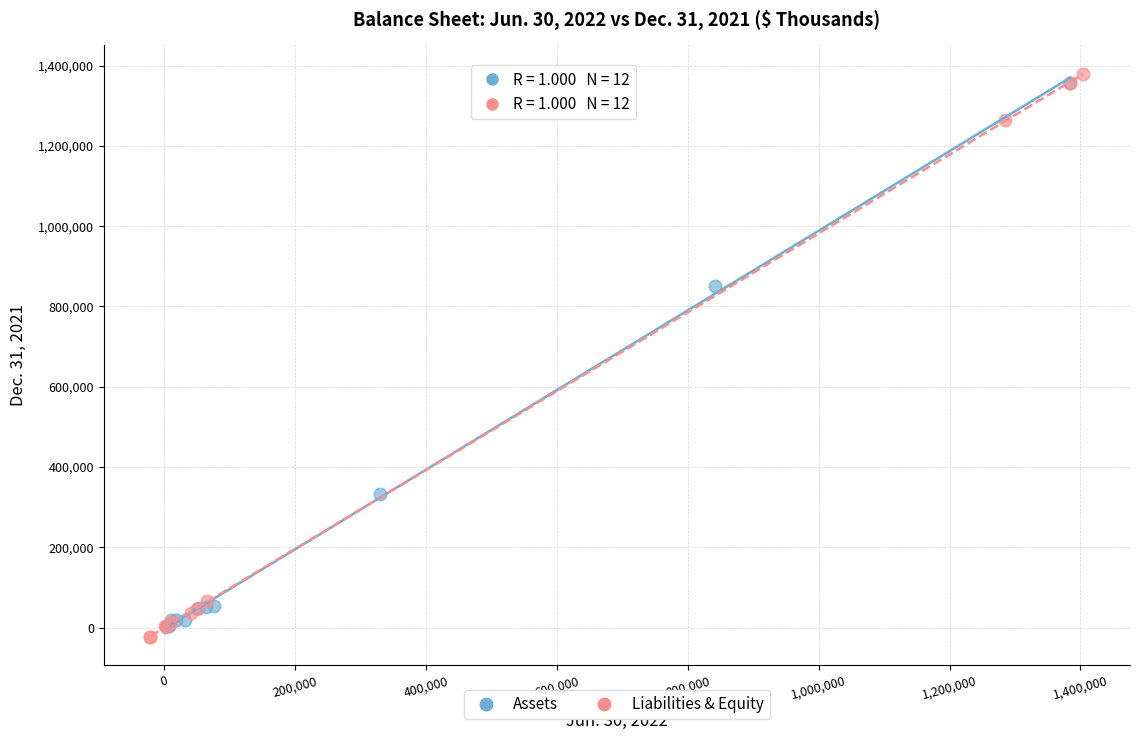

Which series has the largest Y range (max minus min)?

Liabilities & Equity